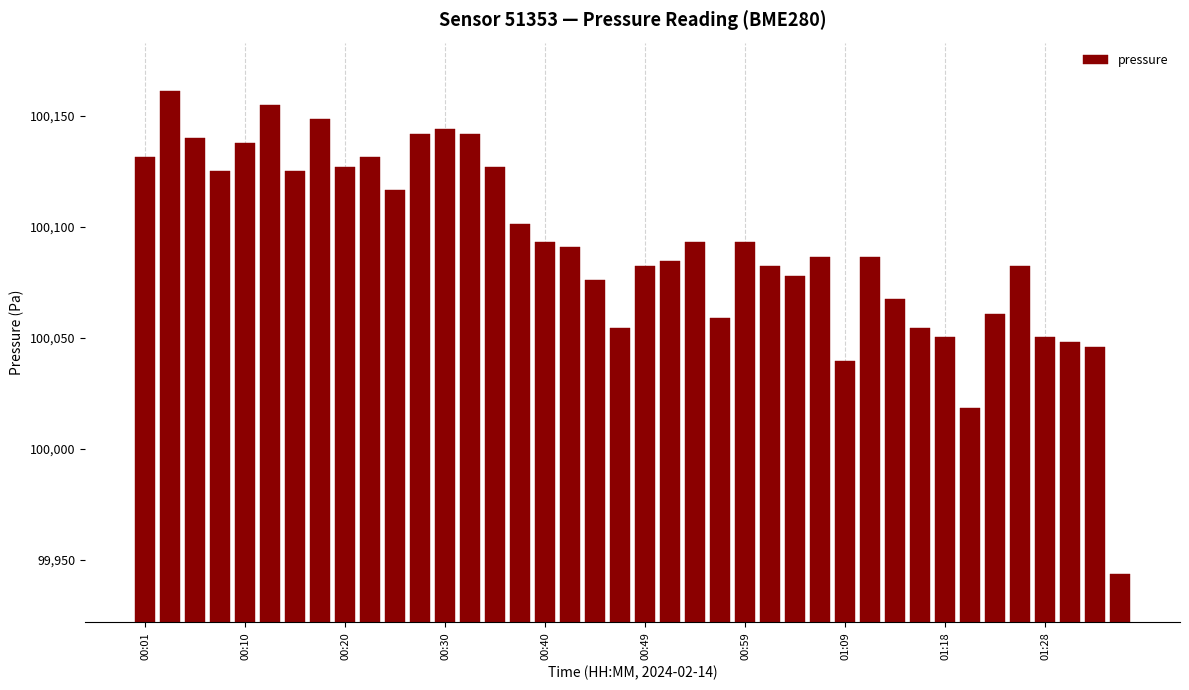

How many series are shown in this chart?

1